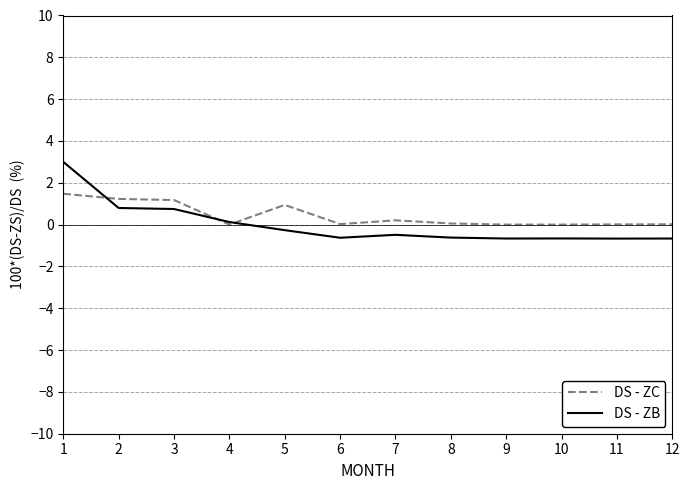

At how many categories does at least one series exceed 2?

1